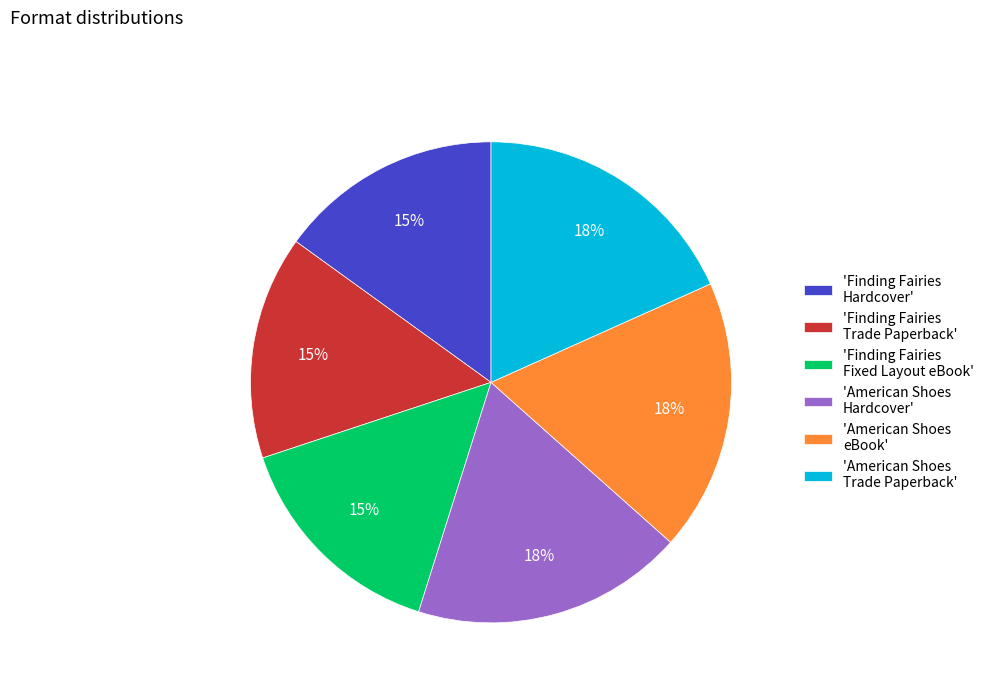

To the nearest percent, what is the difference between the largest and smallest slice percentages?

3%